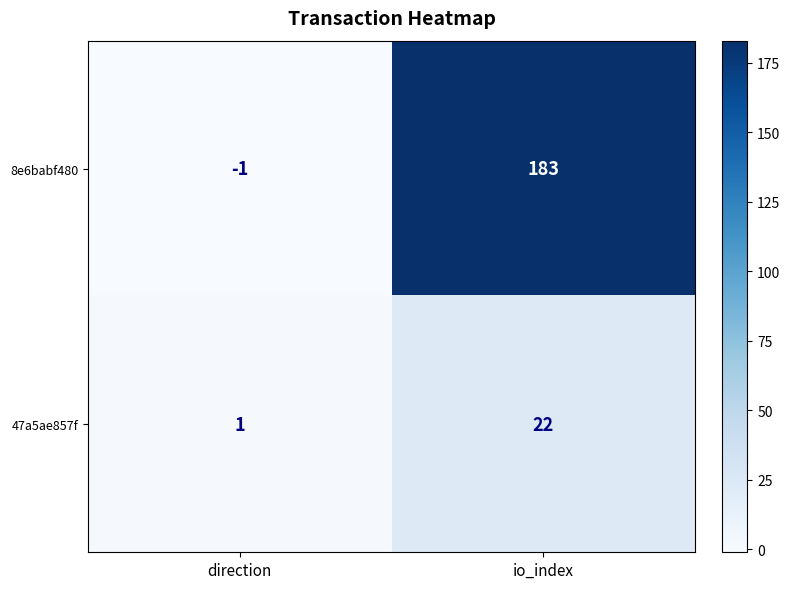

Reading right to left, transcribe all the data shown in this chart.

8e6babf480: 183	-1
47a5ae857f: 22	1